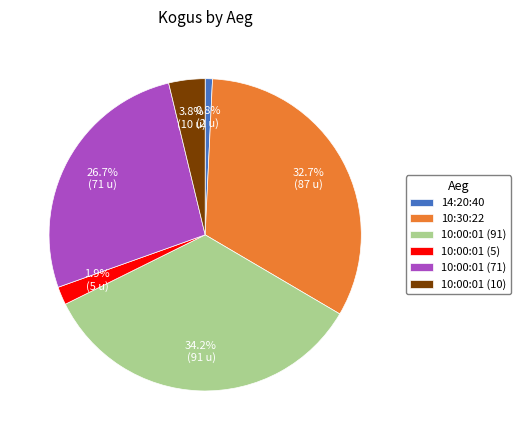

What portion of the pie excludes 10:00:01 (10)?

96.2%